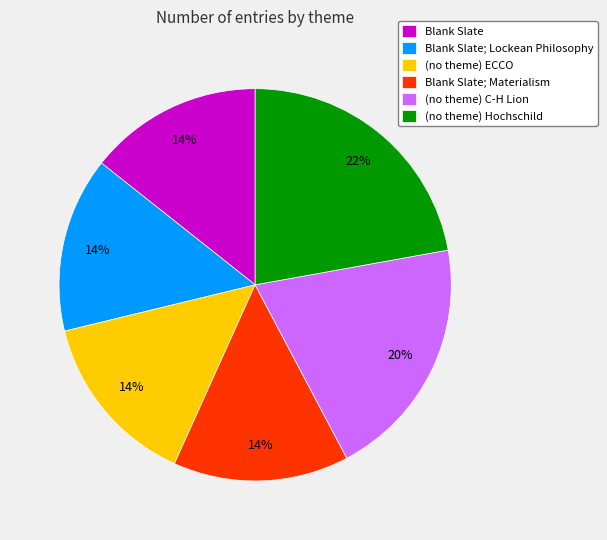

How many segments does this pie chart have?

6